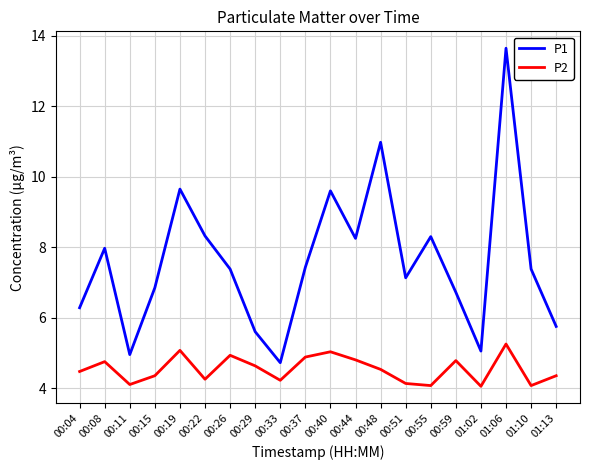

Rank the series by their maximum value, from lowest to highest.

P2, P1